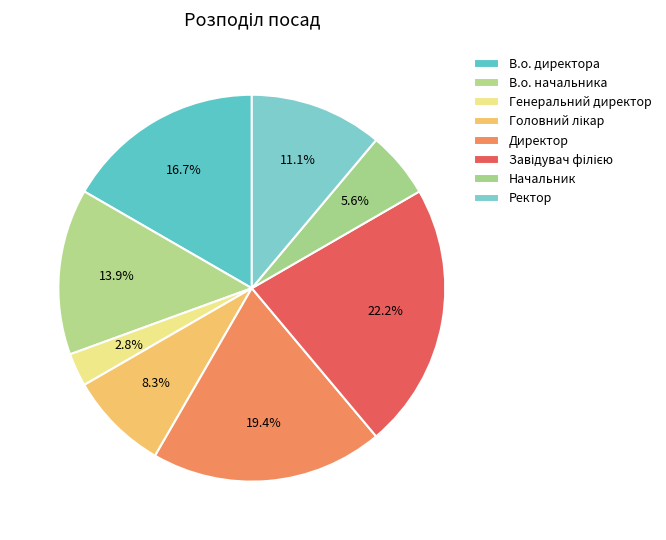

To the nearest percent, what is the difference between the В.о. директора and Ректор slice percentages?

6%